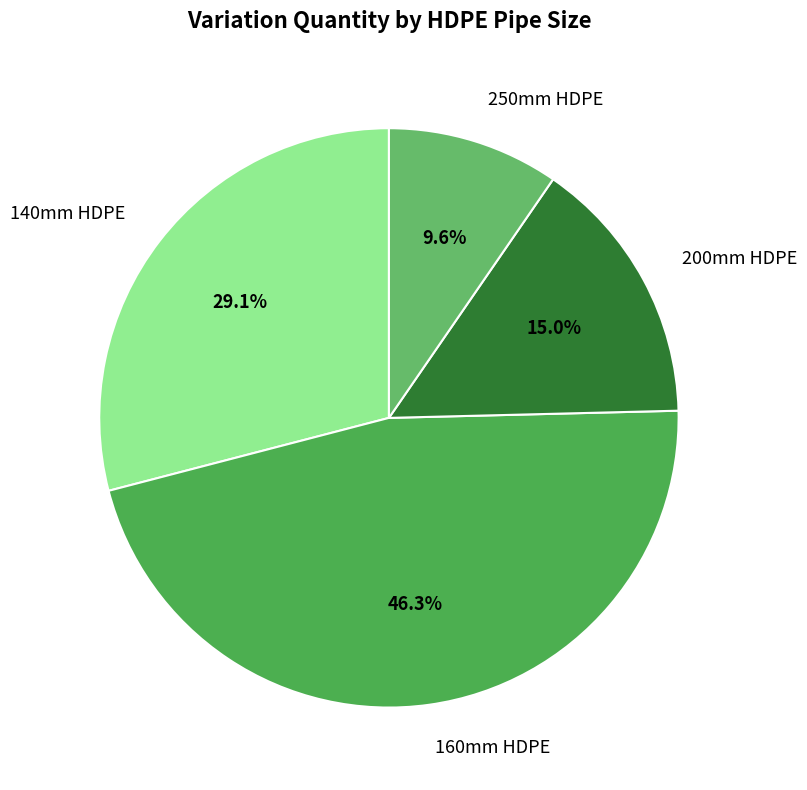

To the nearest percent, what is the difference between the largest and smallest slice percentages?

37%